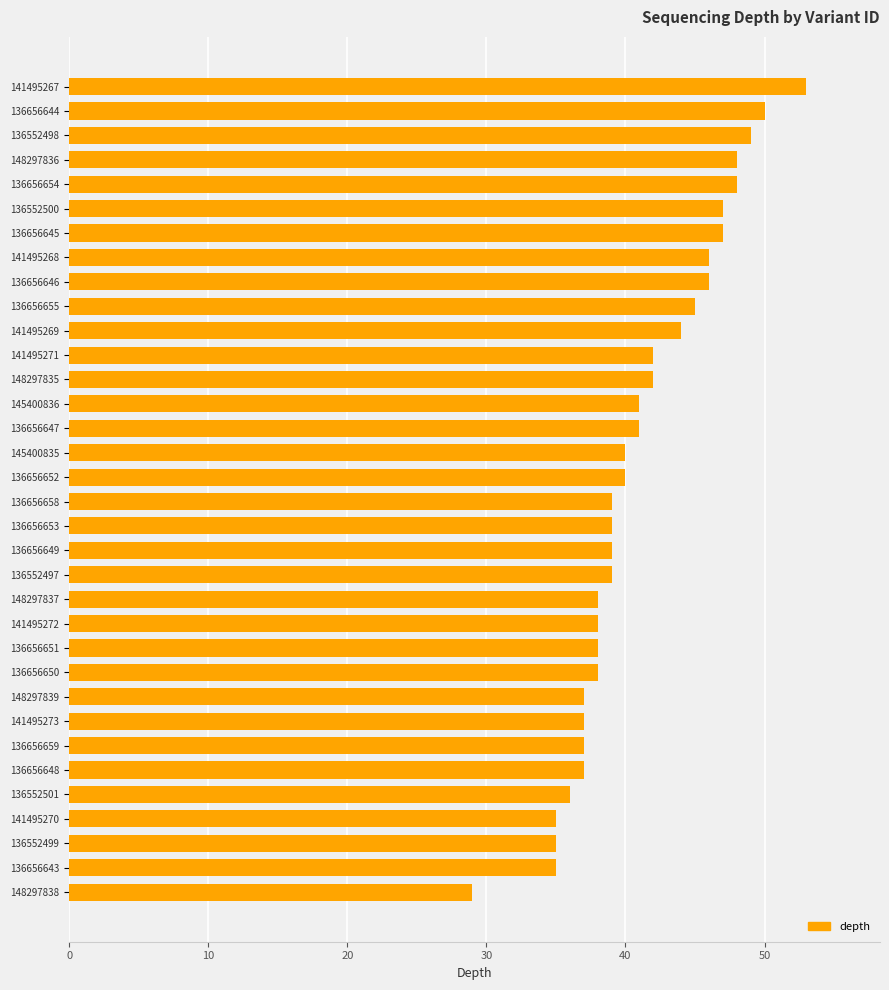

What is the average value?

41